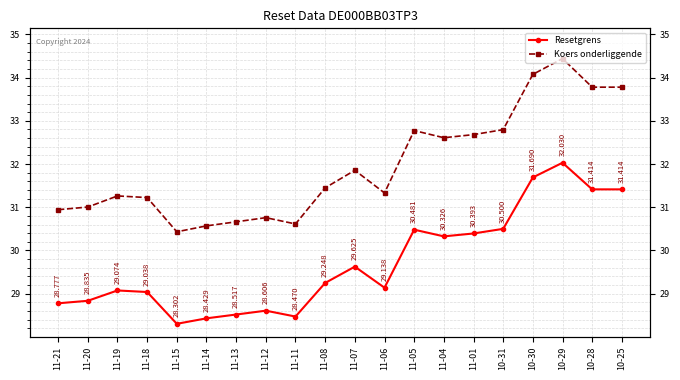

Which series changed the most between 10-29 and 10-25?

Koers onderliggende